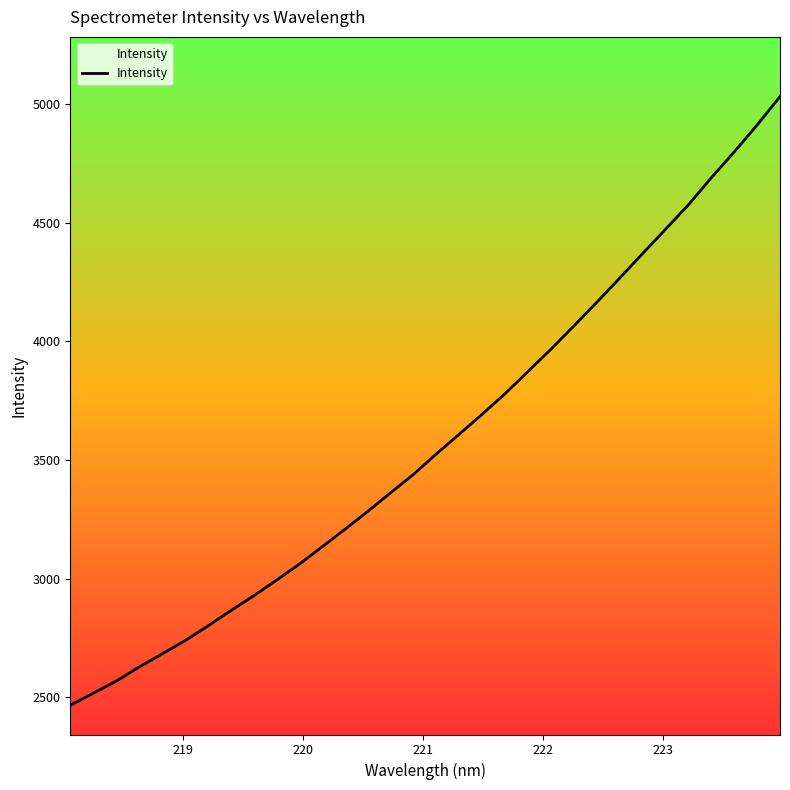

Reading left to right, extract all data points from this chart.

2466.5	2517.0	2567.9	2627.5	2682.3	2738.2	2800.3	2864.9	2927.3	2993.8	3061.3	3134.8	3209.0	3284.7	3363.4	3440.9	3527.4	3610.5	3694.4	3781.2	3874.7	3968.4	4066.0	4165.7	4267.5	4370.7	4473.0	4575.9	4689.9	4798.6	4911.8	5031.6